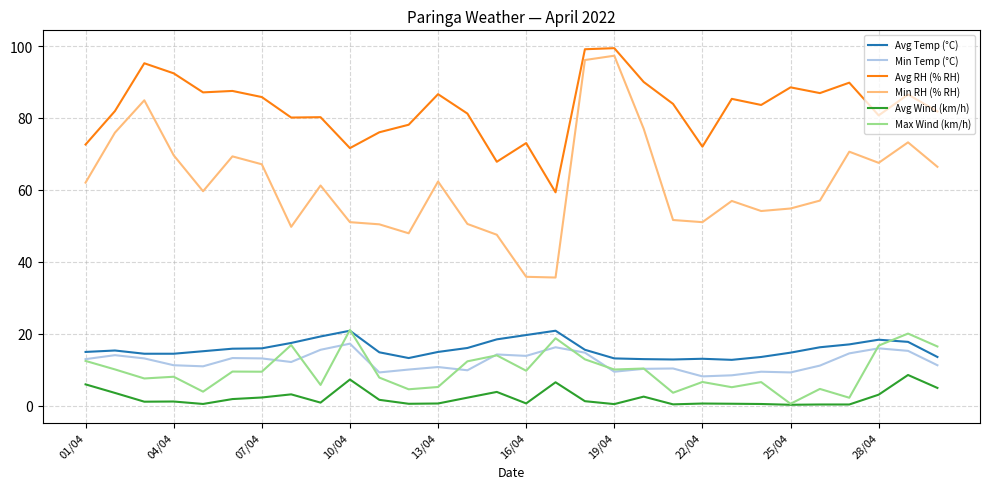

What is the maximum value shown in the chart?

99.4